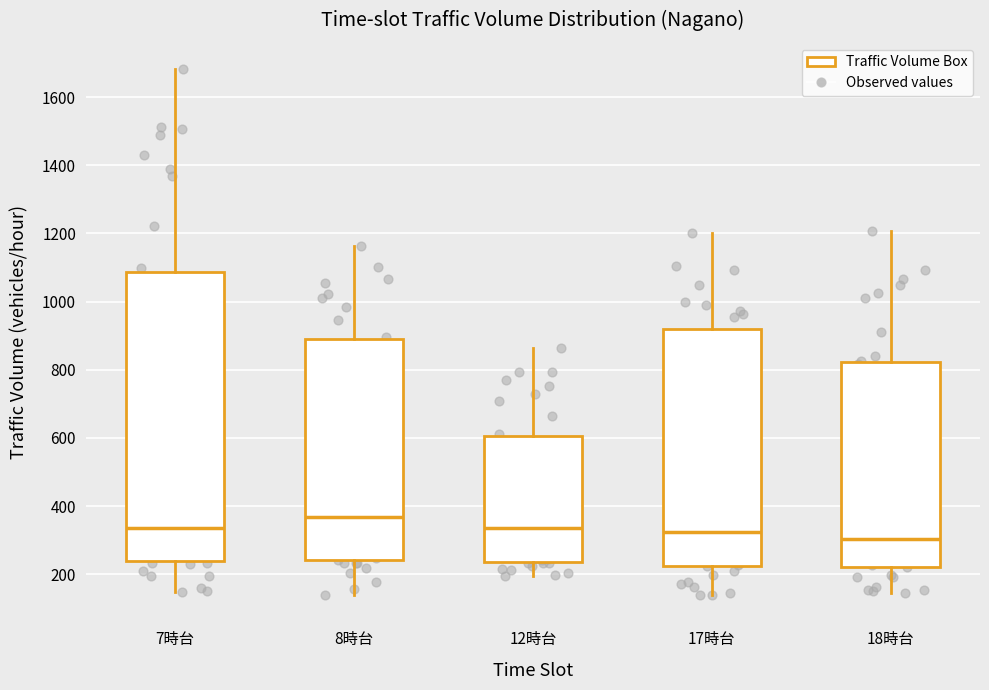

Reading left to right, transcribe this box plot: for each box, give where its median line is, the range the box spans, and where its two whiskers end, as read against the y-axis. The values are not printed on the chart, so give them approximately, as read against the axis.

7時台: median 340, box 240 to 1080, whiskers 140 to 1680
8時台: median 360, box 240 to 900, whiskers 140 to 1160
12時台: median 340, box 240 to 600, whiskers 200 to 860
17時台: median 320, box 220 to 920, whiskers 140 to 1200
18時台: median 300, box 220 to 820, whiskers 140 to 1200